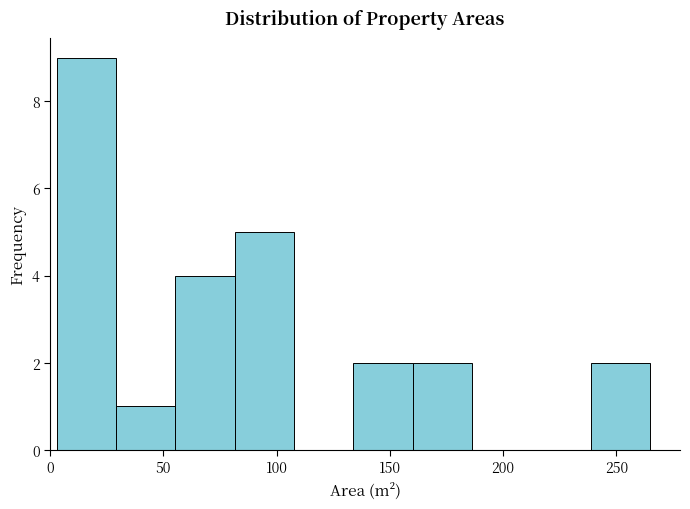

Reading left to right, list every bar in this chart as the range it spans on the x-axis followed by its height. Neither the bar edges nor the heights are printed on the chart, so give them approximately, as read against the axes.

5 to 30: 9
30 to 55: 1
55 to 80: 4
80 to 110: 5
110 to 135: 0
135 to 160: 2
160 to 185: 2
185 to 215: 0
215 to 240: 0
240 to 265: 2